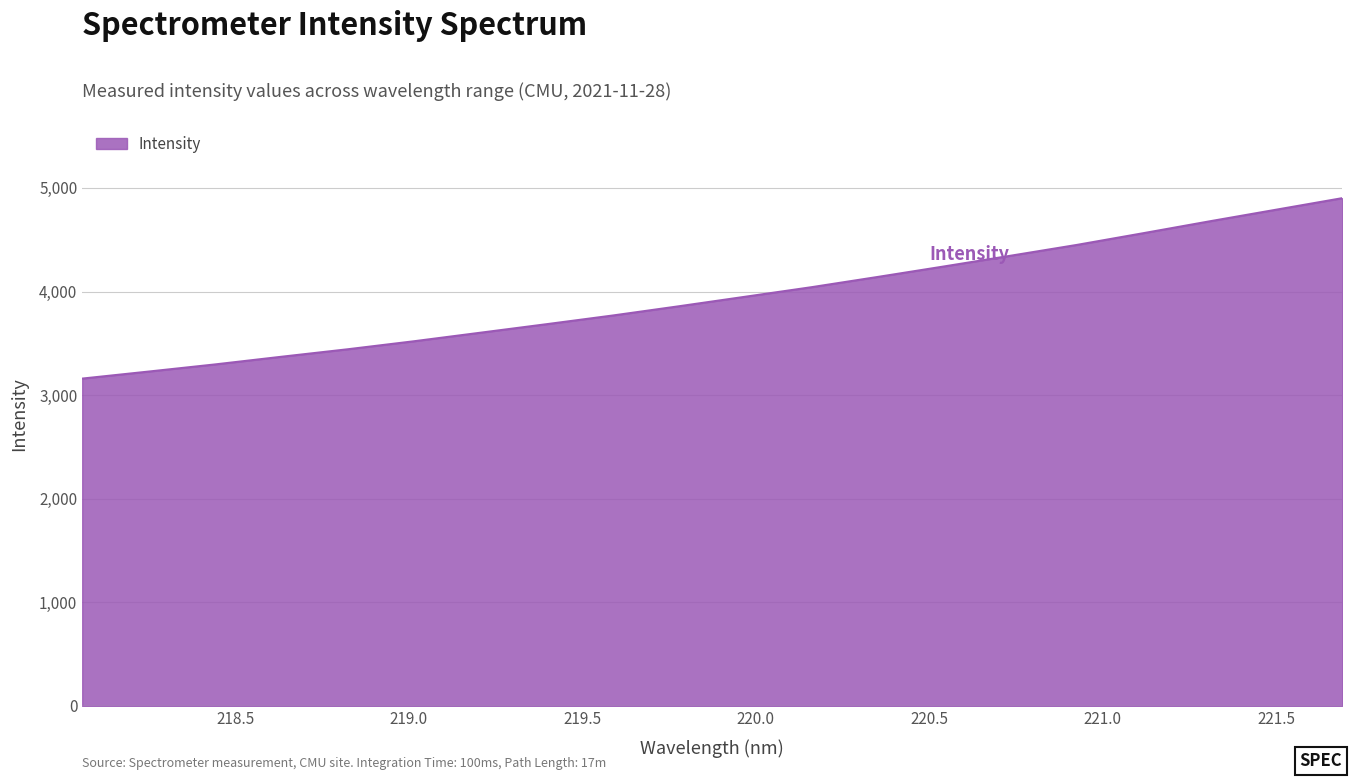

What is the maximum value shown in the chart?

4901.3